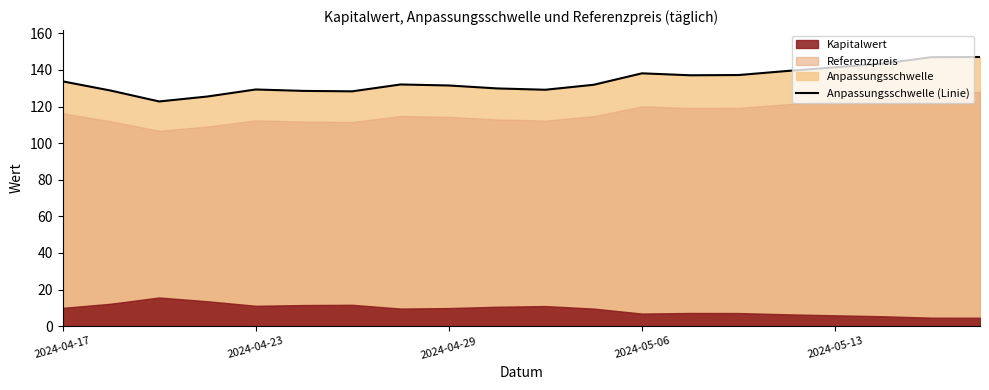

What is the difference between the values at 13 and 10?

7.9